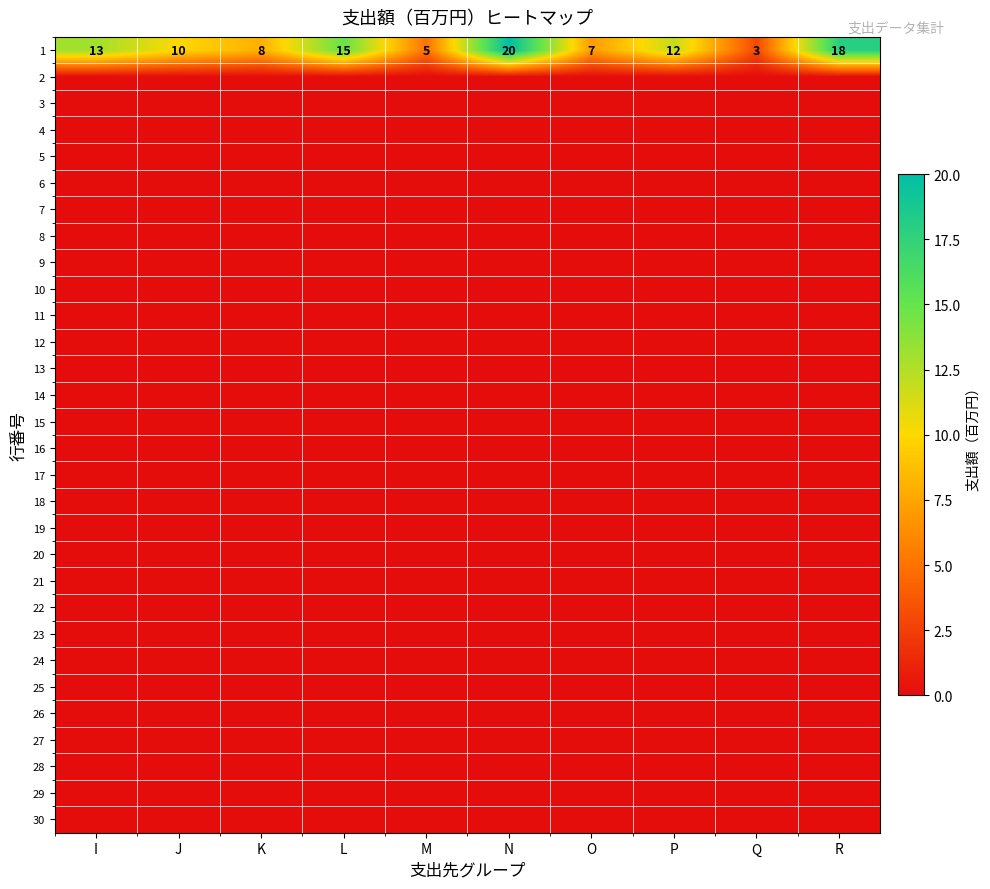

Where is 1 nearest to the value 11?

J